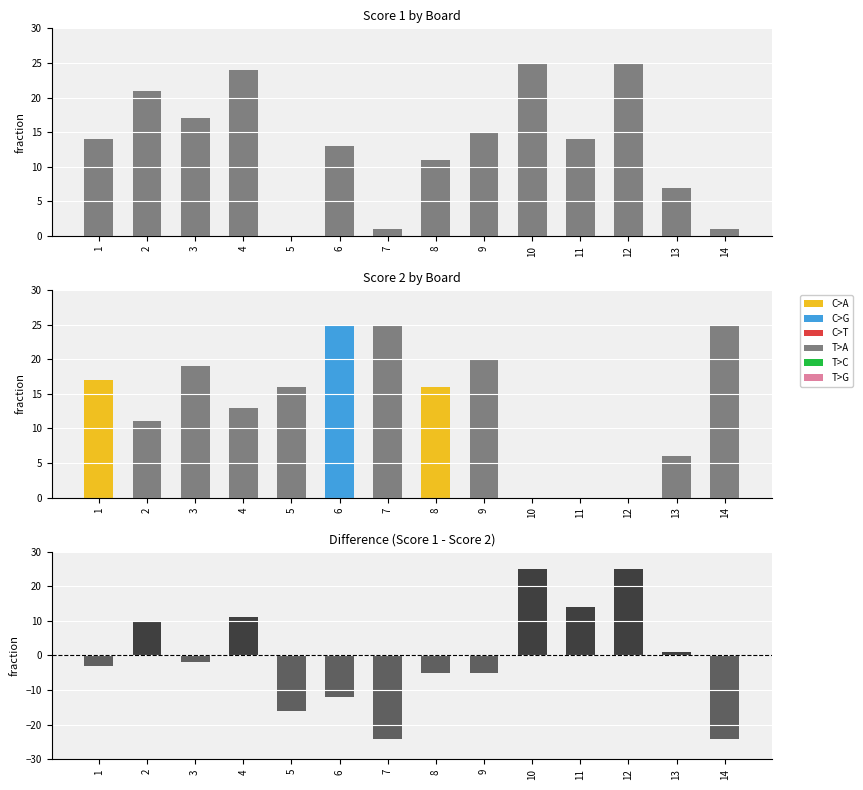

Is it true that Difference equals -24 at 7?

True